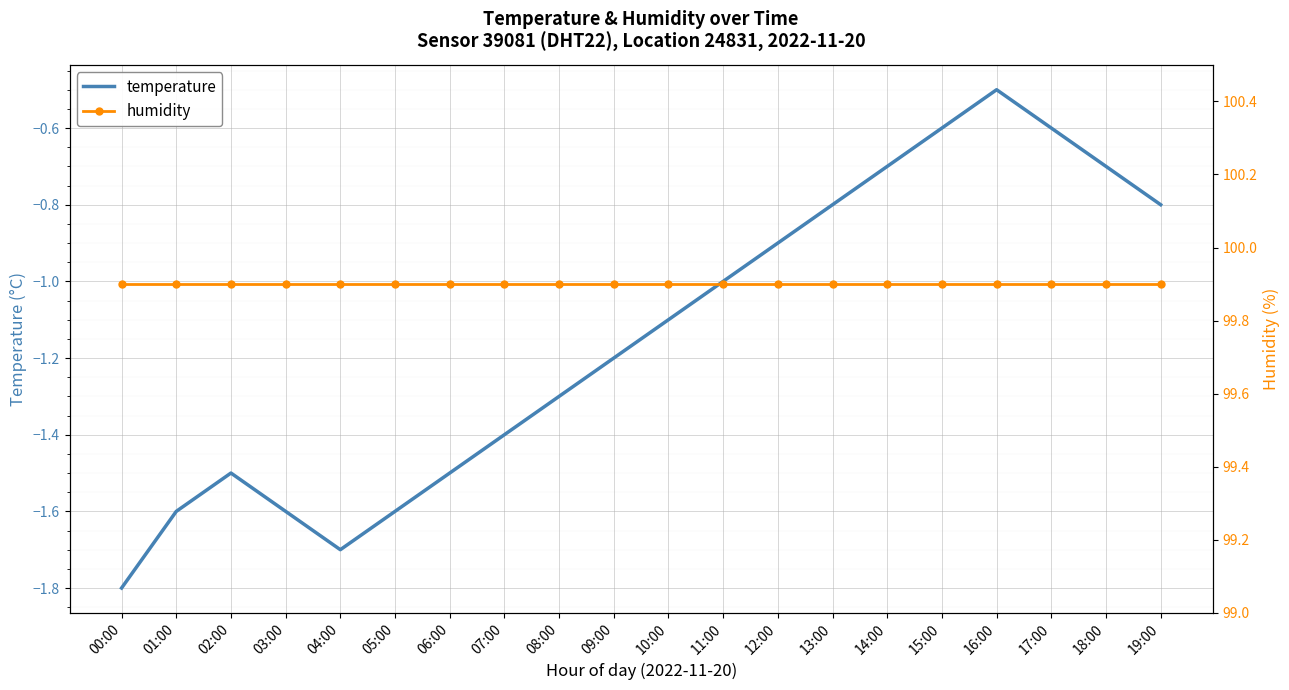

At how many categories does at least one series exceed 35?

20